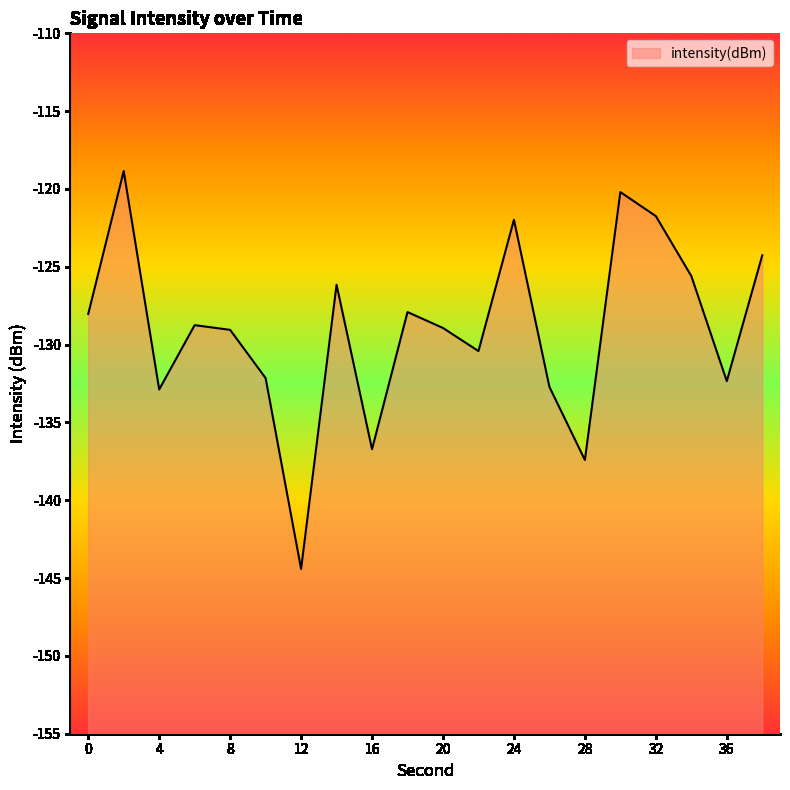

Does the chart have visible grid lines?

No